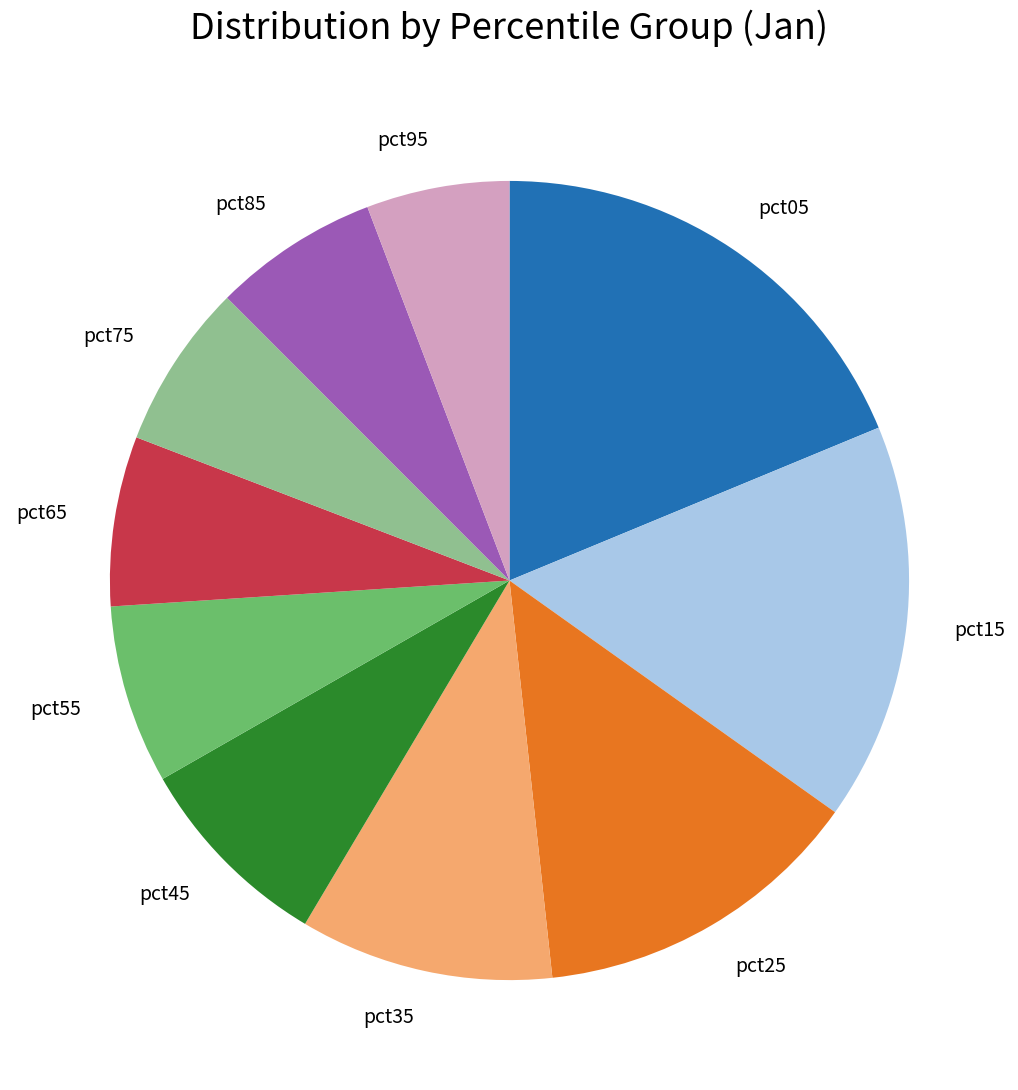

Combined, do pct95 and pct25 account for over 50%?

No